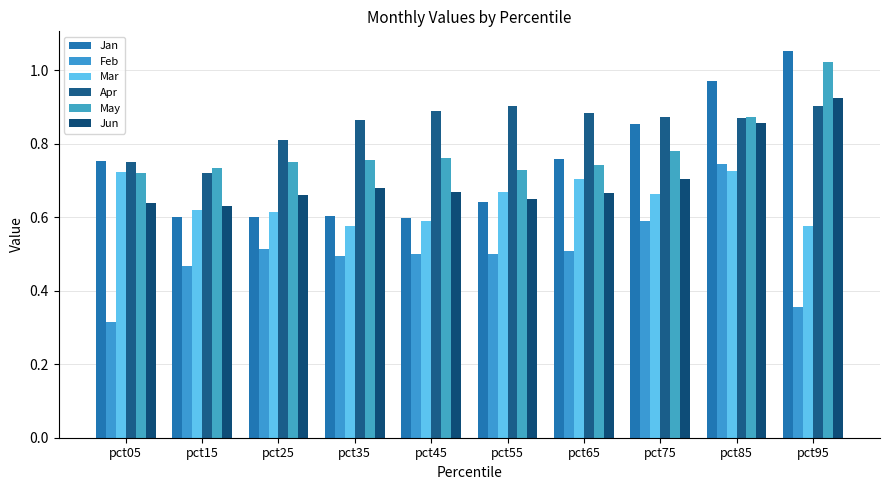

True or false: Mar has a value of 0.7 at pct65.

True